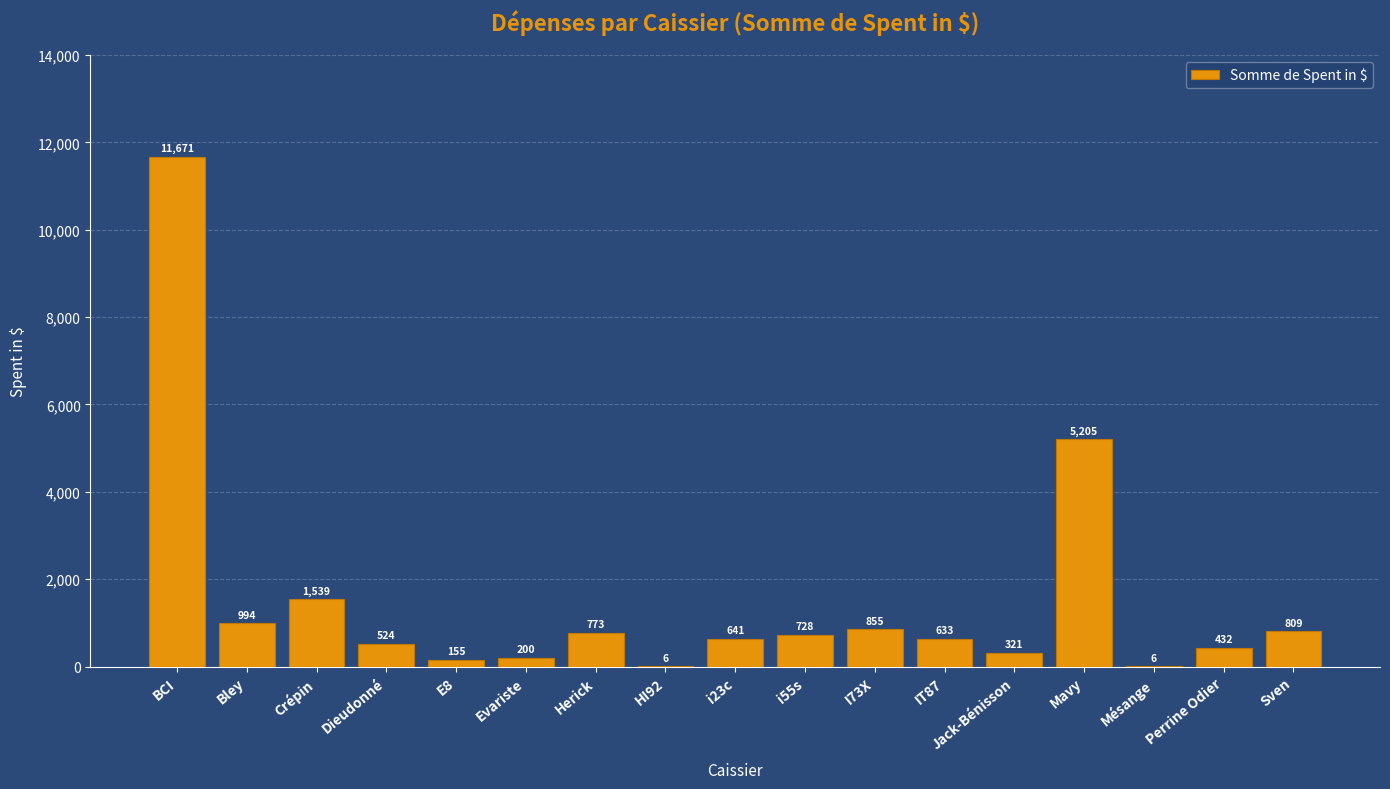

At which label is the value closest to 5838?

Mavy